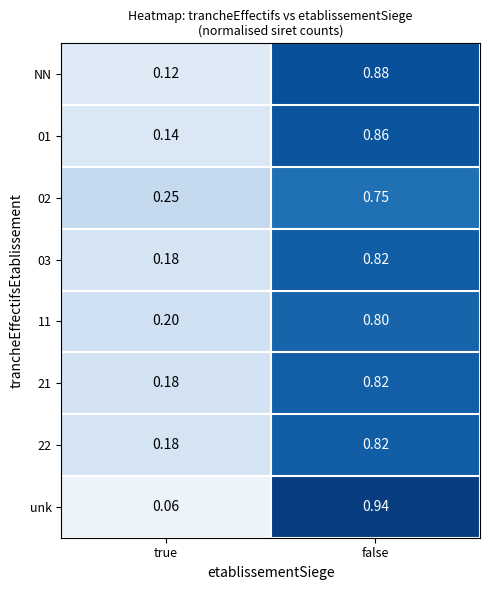

Which series changed the most between true and false?

unk